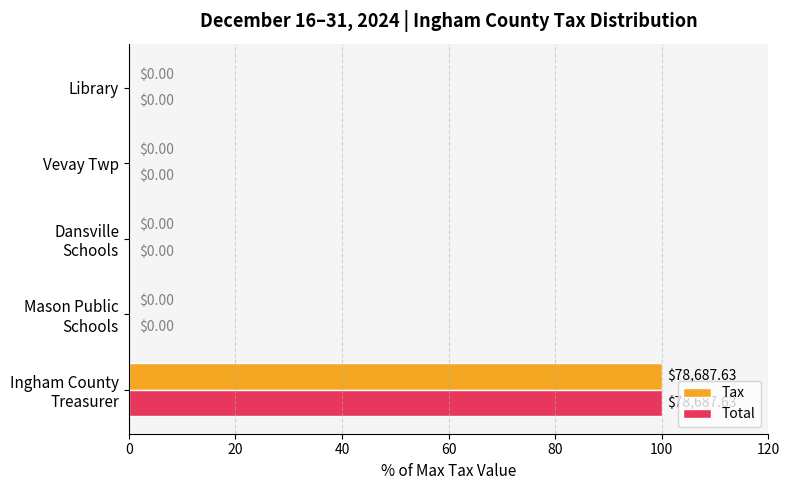

What are all the series names shown in the legend?

Tax, Total